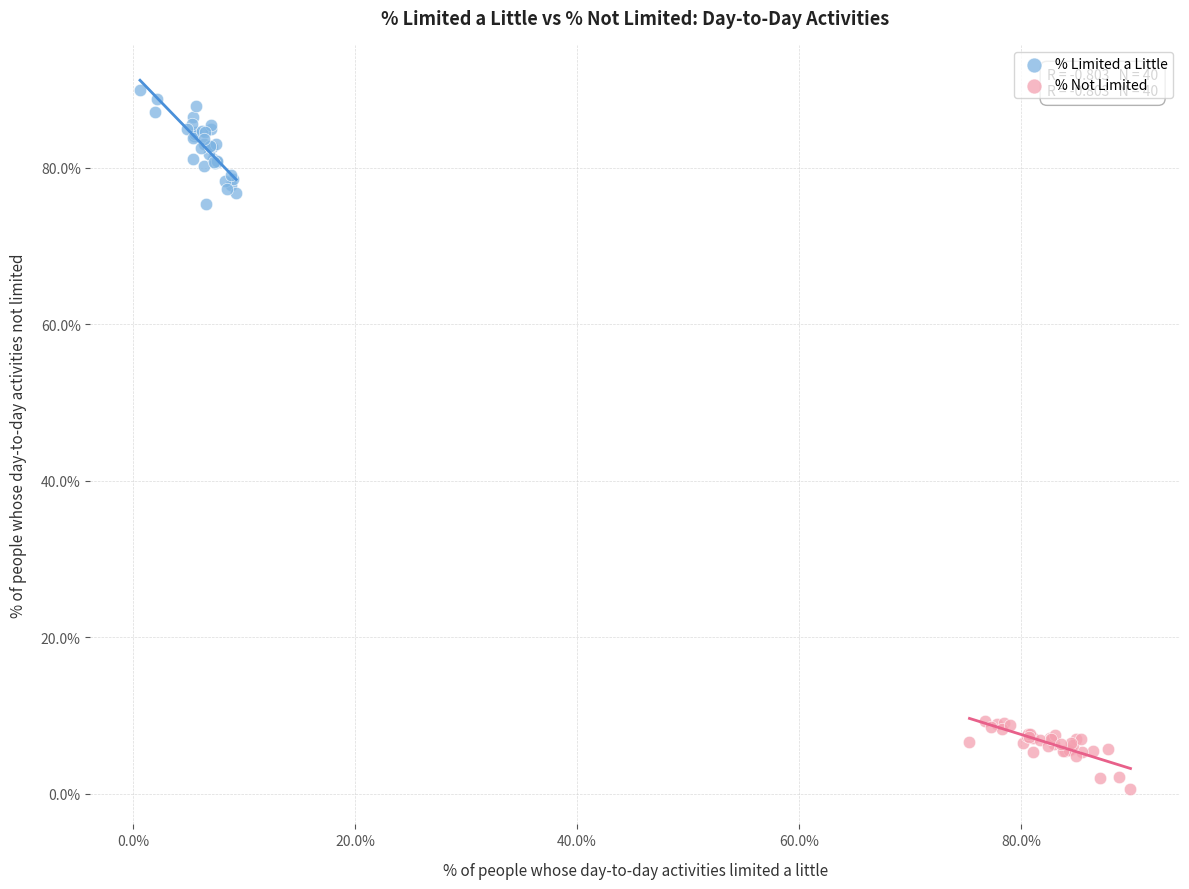

What are all the series names shown in the legend?

% Limited a Little, % Not Limited